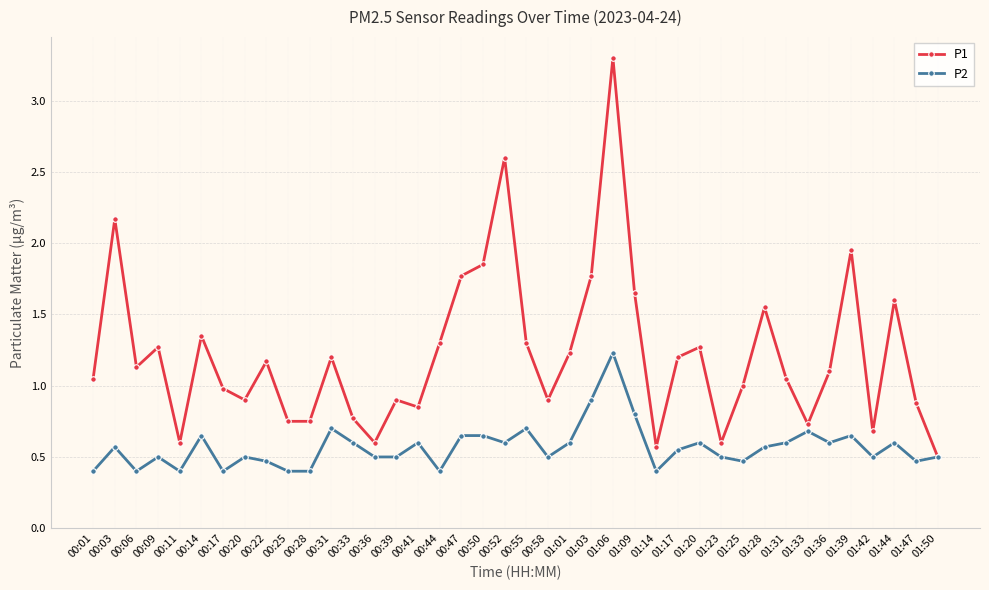

List the series in order of their peak value, highest first.

P1, P2